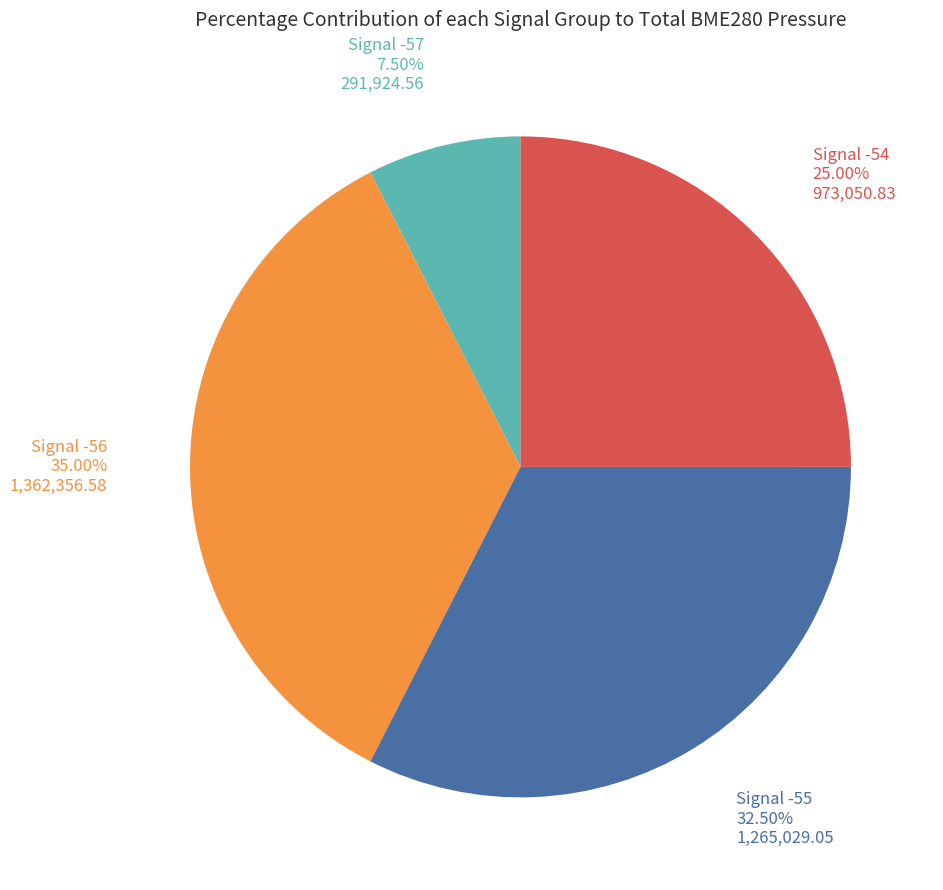

Is Signal -55 the majority of the pie?

No